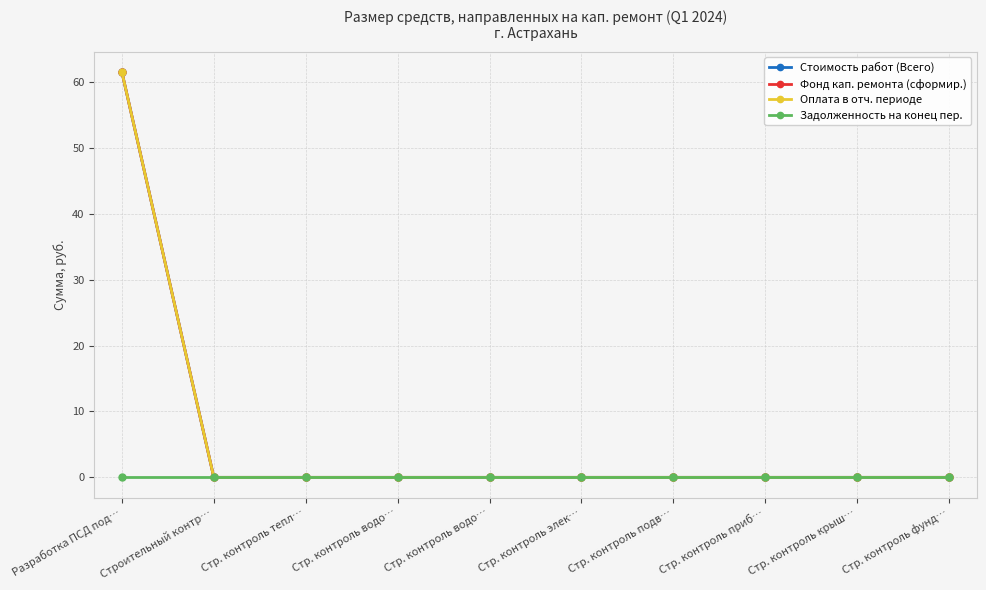

Is this an area chart (filled region under the line)?

No